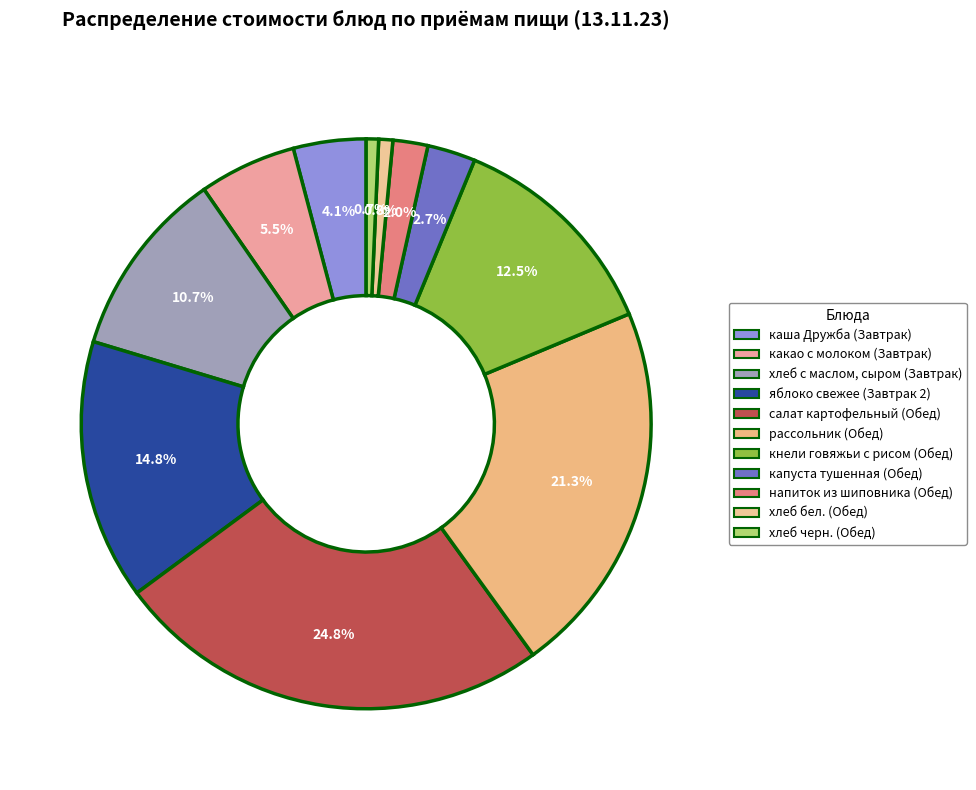

Which slice is the smallest?

хлеб черн. (Обед)